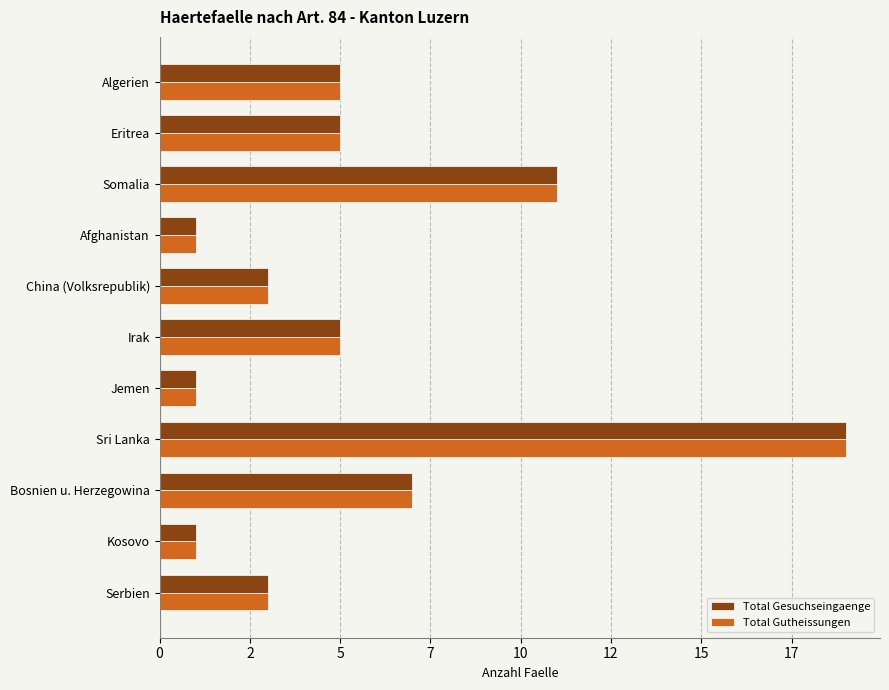

At which label does Total Gutheissungen reach its peak?

Sri Lanka